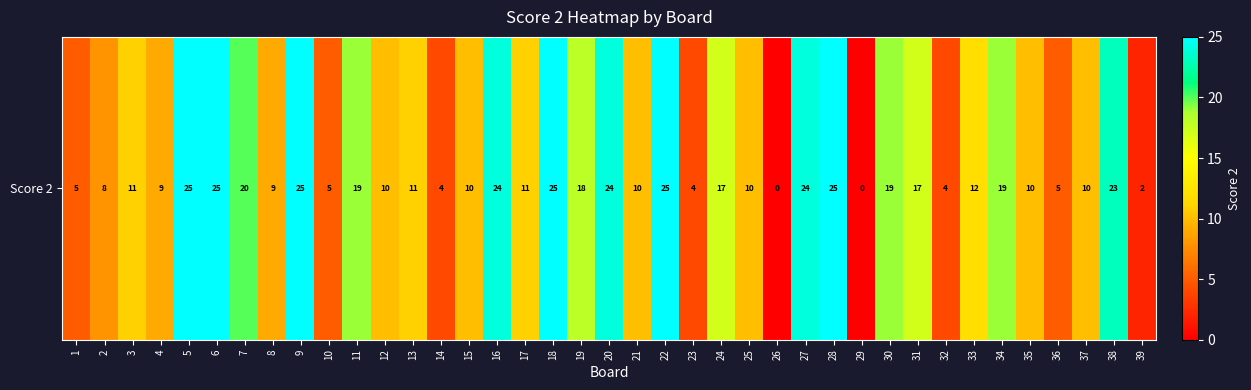

Which has a higher value, 6 or 35?

6